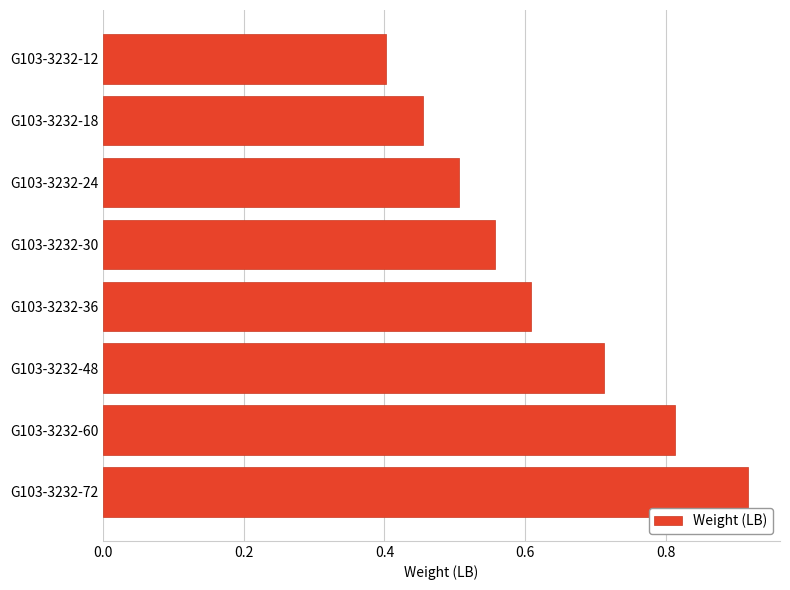

Which category has the lowest value across all series?

G103-3232-12